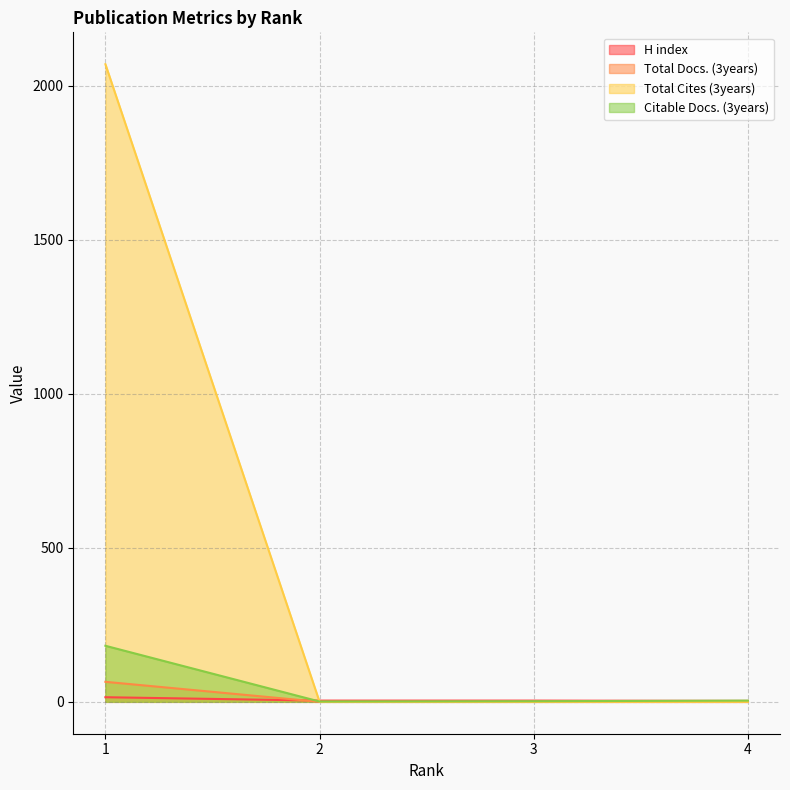

At which label does Total Docs. (3years) reach its minimum?

2